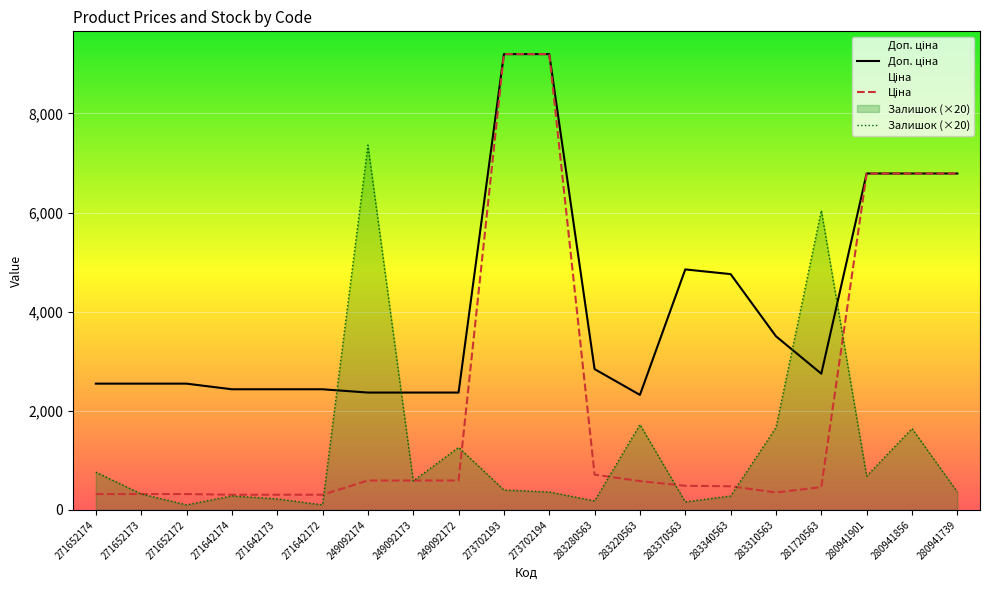

What is the label of the 17th point from the left?

281720563